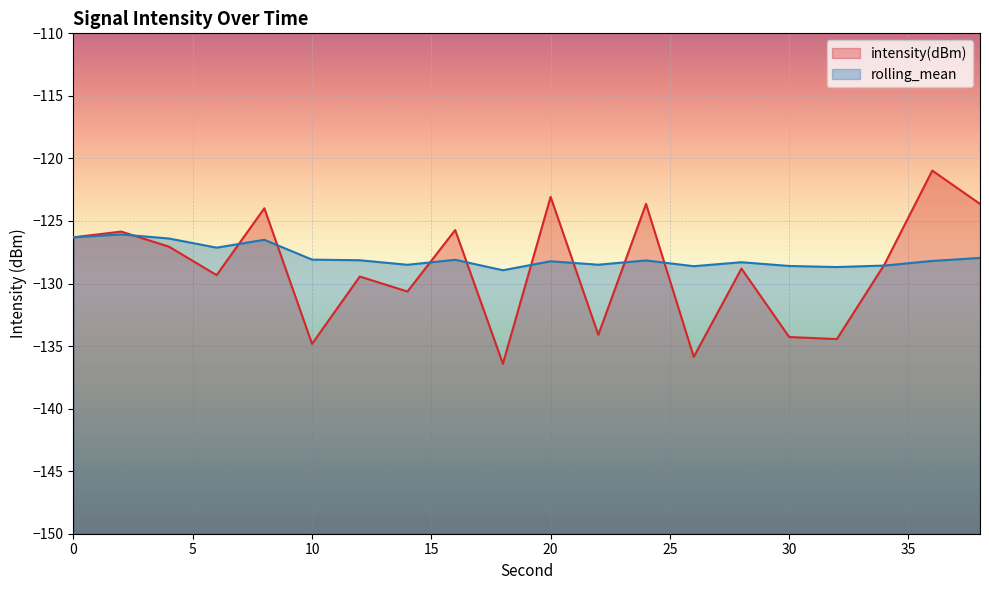

List the series in order of their overall mean, highest first.

rolling_mean, intensity(dBm)